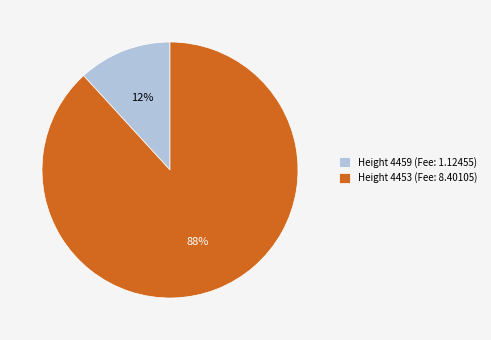

Between Height 4459 (Fee: 1.12455) and Height 4453 (Fee: 8.40105), which is larger?

Height 4453 (Fee: 8.40105)